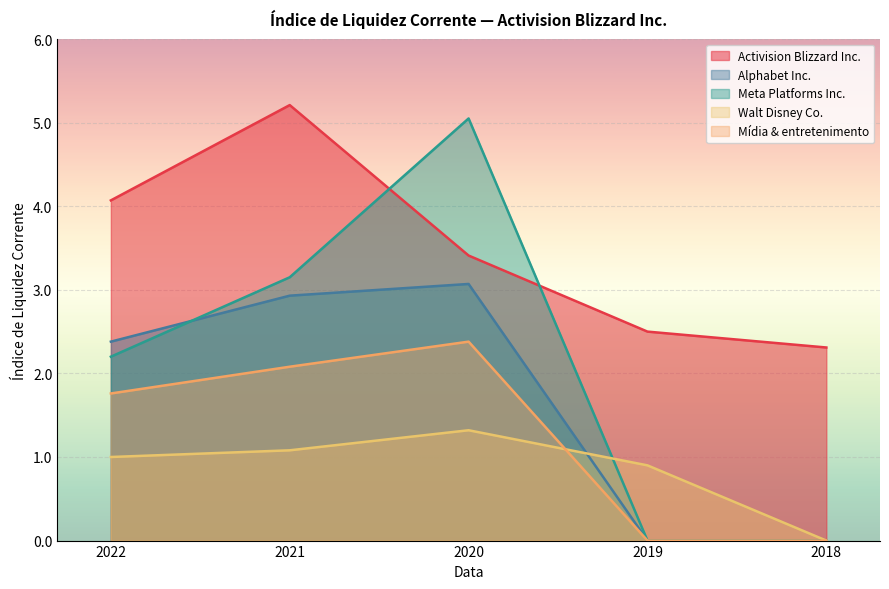

How many distinct data groups are displayed?

5